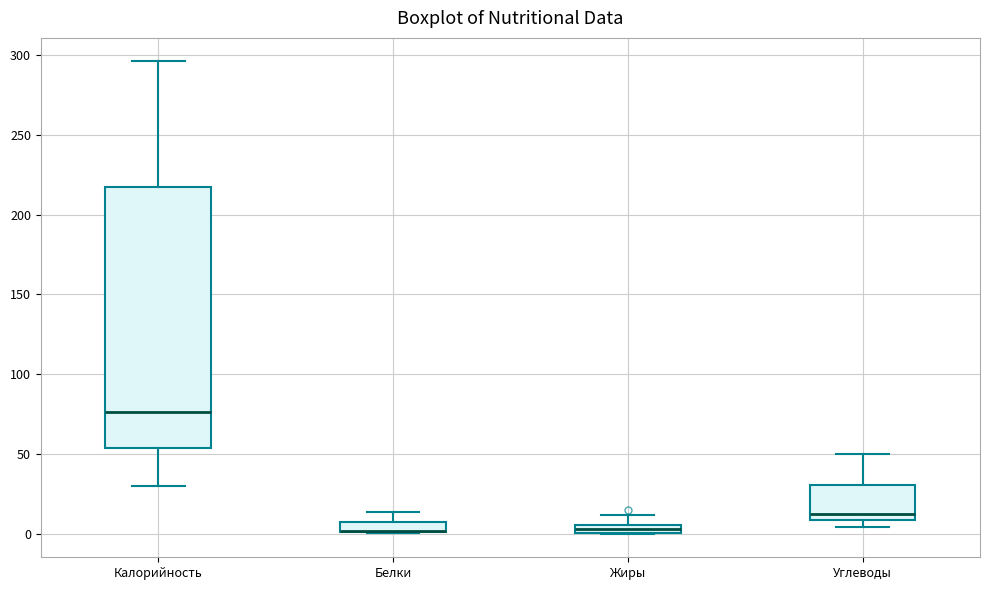

Comparing the boxes themselves (not the whiskers), which one is the tallest?

Калорийность